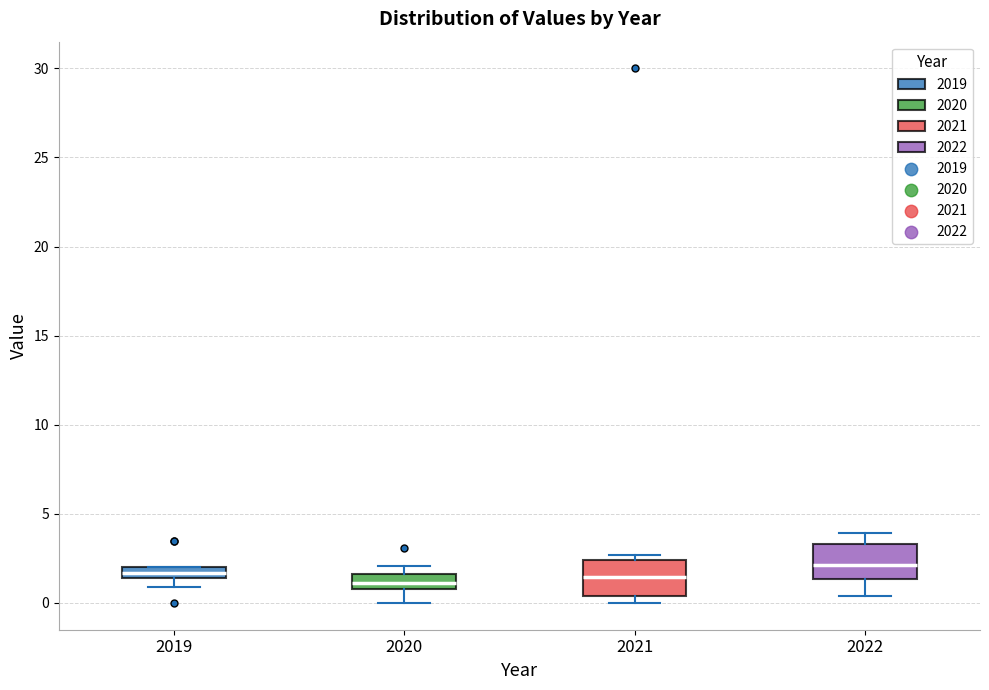

Where is the upper edge of the box at x = 2019 on the y-axis? The values are not printed on the chart, so give them approximately, as read against the axis.

2.0